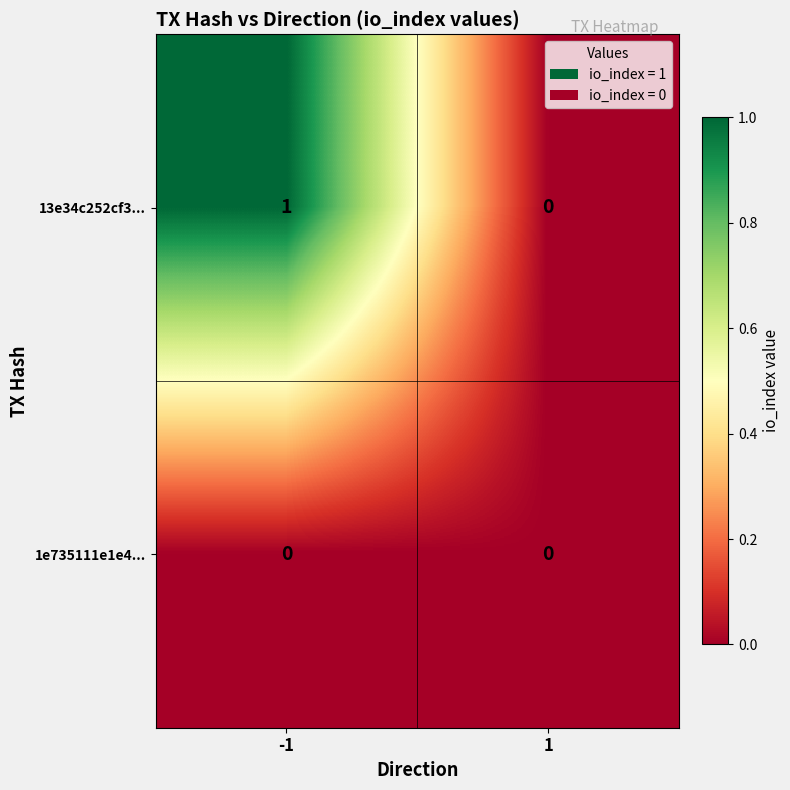

Which series has the largest total across all categories?

13e34c252cf3...